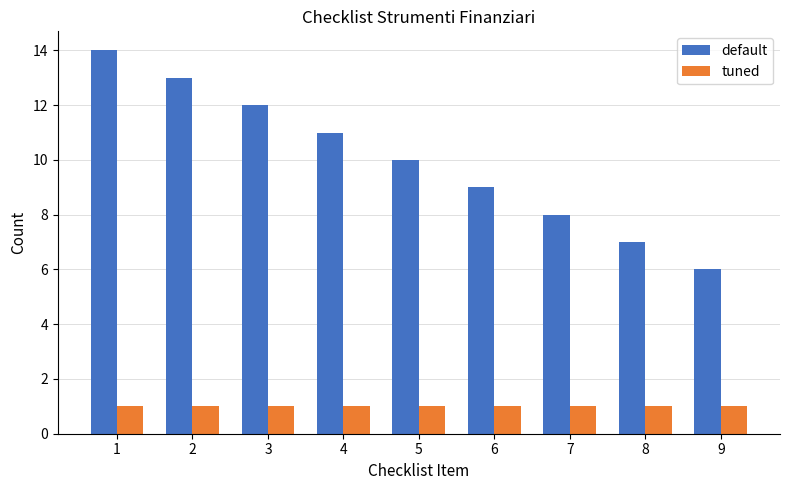

Is the value of default at 6 greater than the value of tuned at 2?

Yes